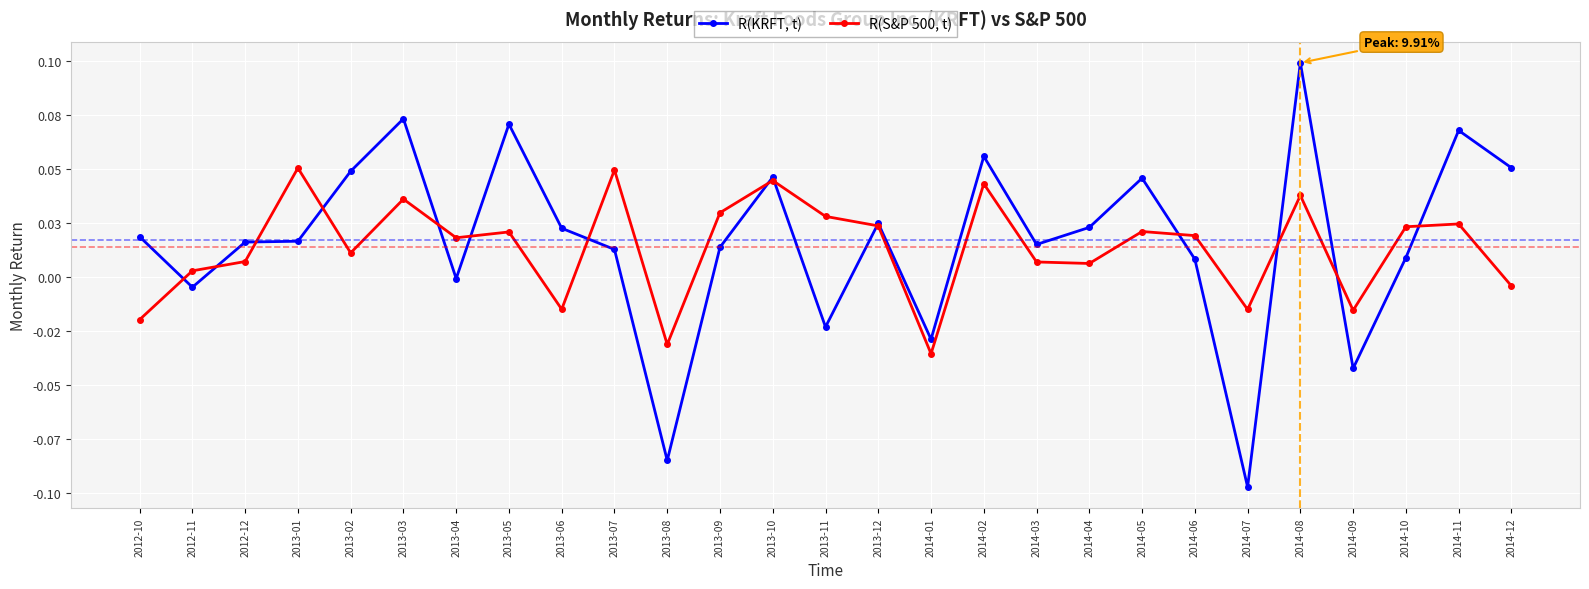

Which series has the largest total across all categories?

R(KRFT, t)